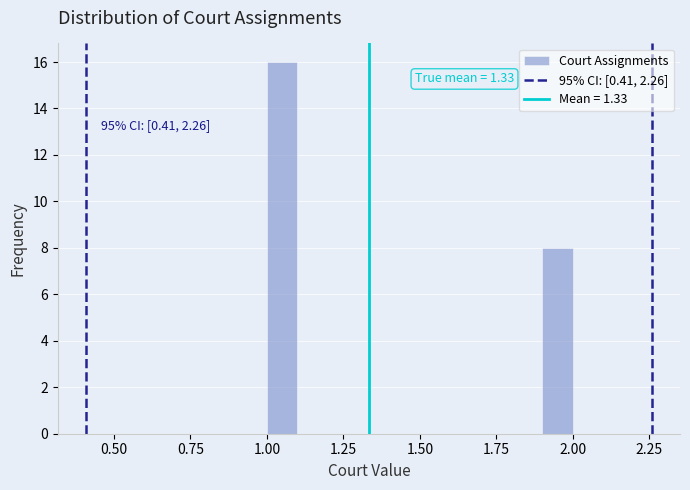

Around what value on the x-axis is the tallest bar? Give the approximate position of its centre, as read against the axis.

1.05